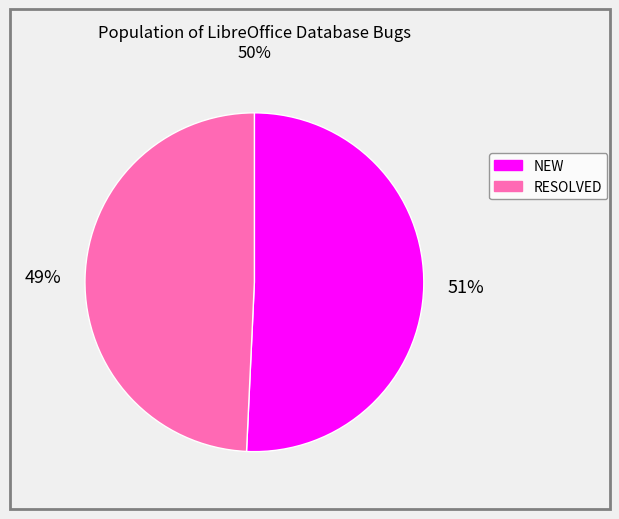

How many slices are in this pie chart?

2